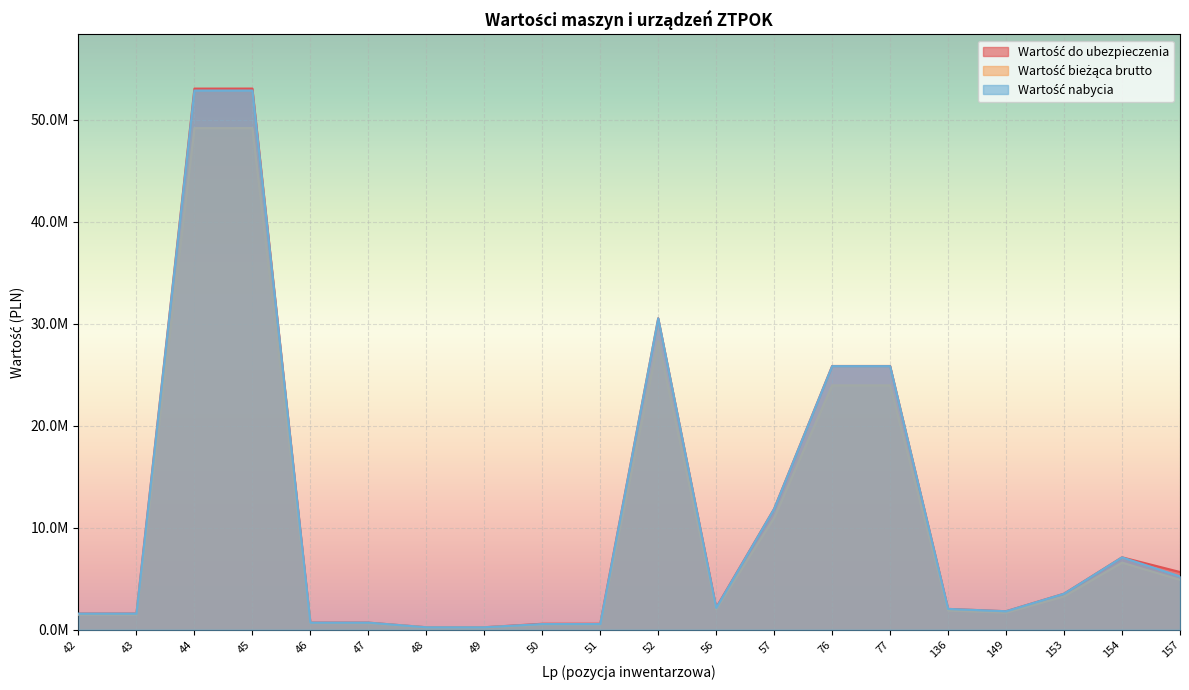

What value does the Wartość bieżąca brutto series have at 57?

10986680.0